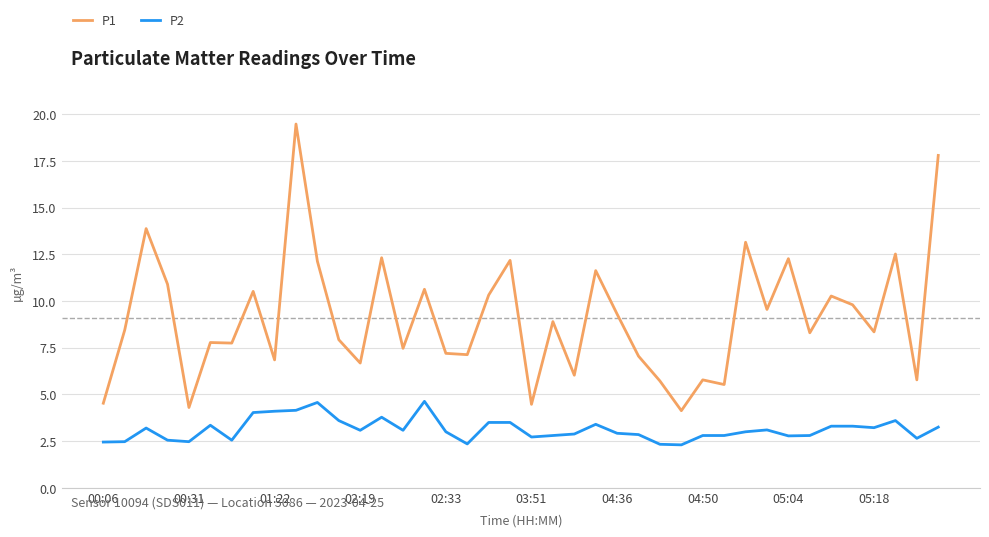

What is the highest value of the P1 series?

19.5